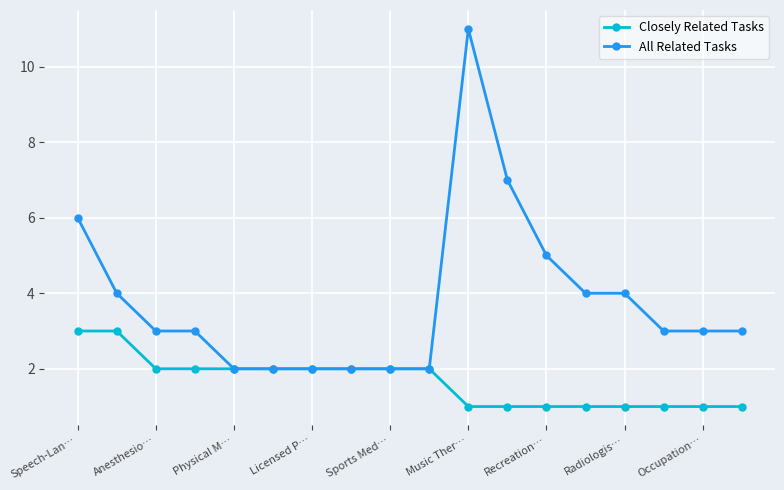

Which series has the largest range (max minus min)?

All Related Tasks